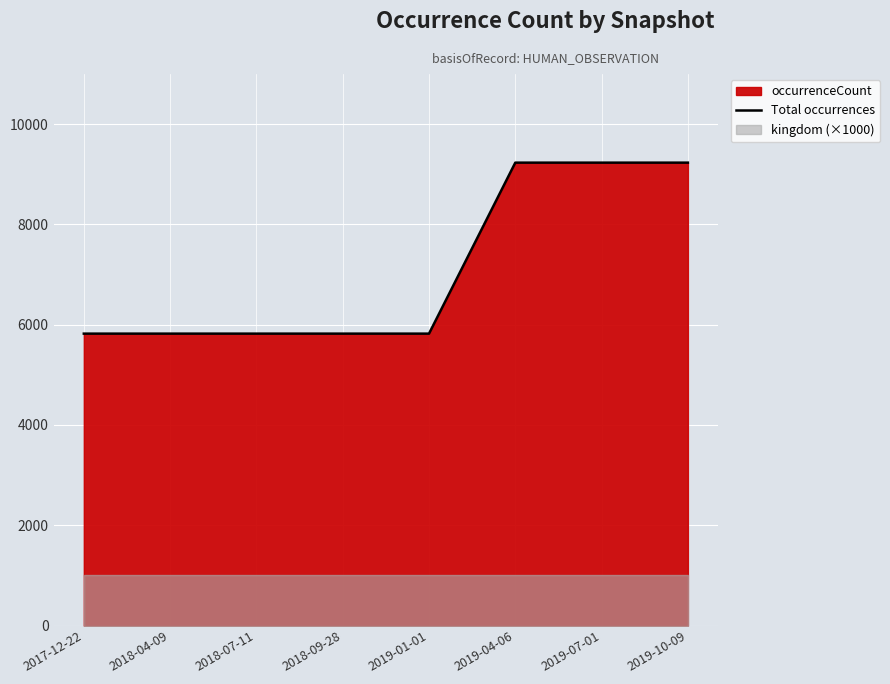

Reading right to left, extract all data points from this chart.

2019-10-09=9232	2019-07-01=9232	2019-04-06=9232	2019-01-01=5822	2018-09-28=5822	2018-07-11=5822	2018-04-09=5822	2017-12-22=5822